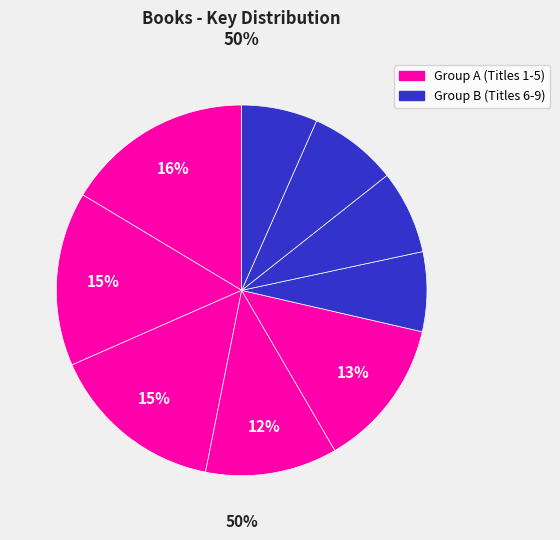

Is it true that Seven Wonders of Sassafras Springs is 17% of the pie?

False